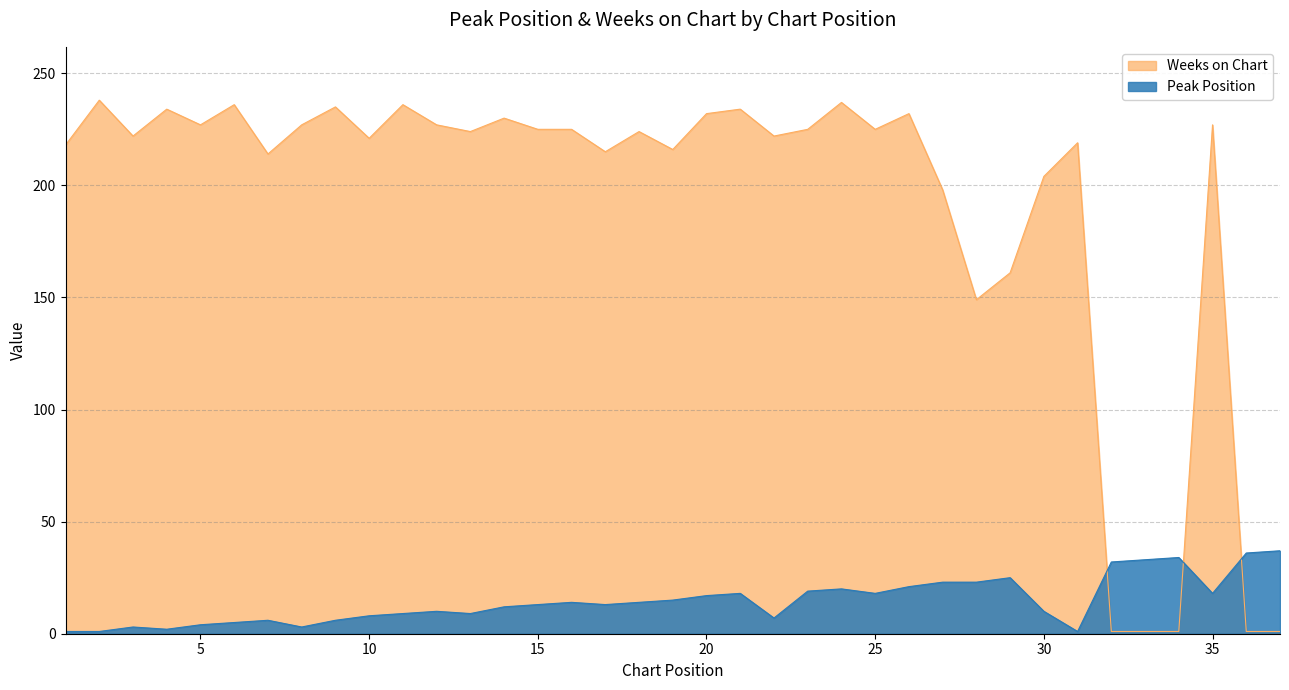

What are all the series names shown in the legend?

Weeks on Chart, Peak Position